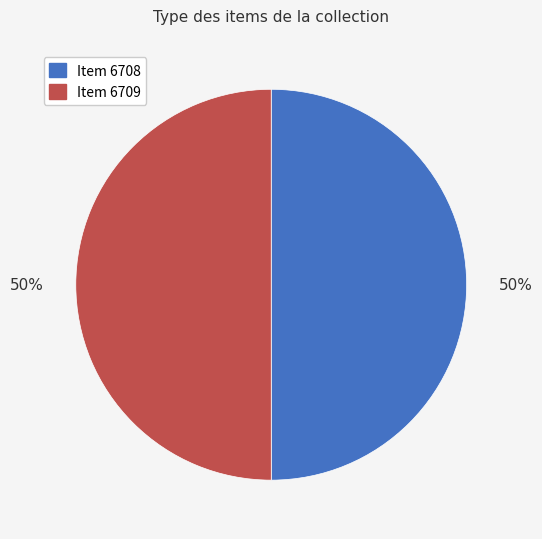

To the nearest percent, what portion does Item 6708 represent?

50%